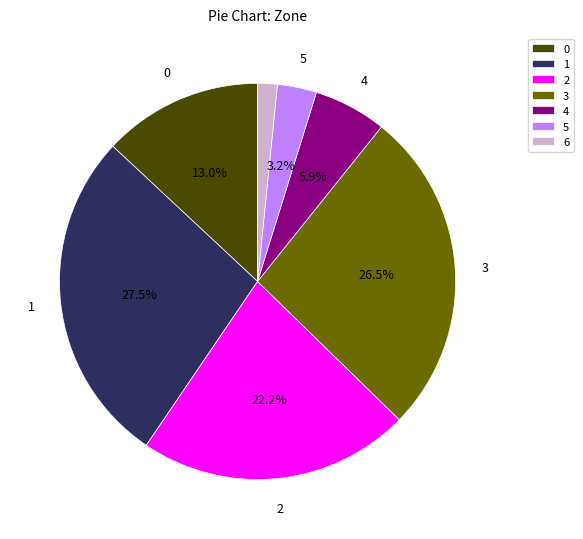

What is the smallest slice in the pie chart?

6